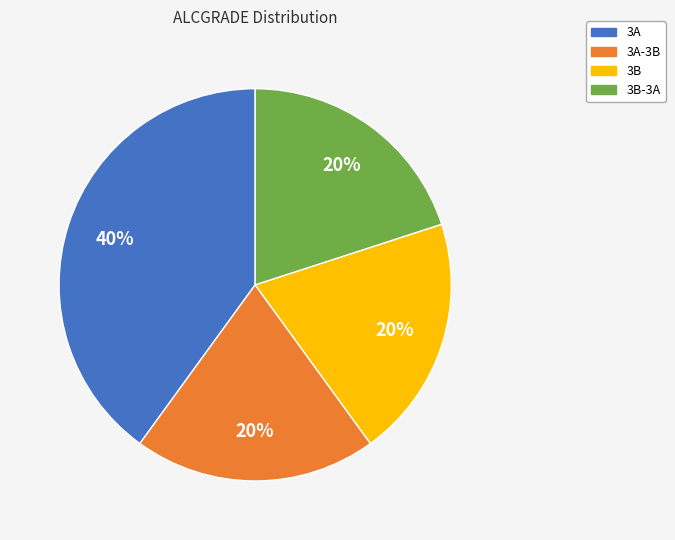

To the nearest percent, what is the difference between the largest and smallest slice percentages?

20%